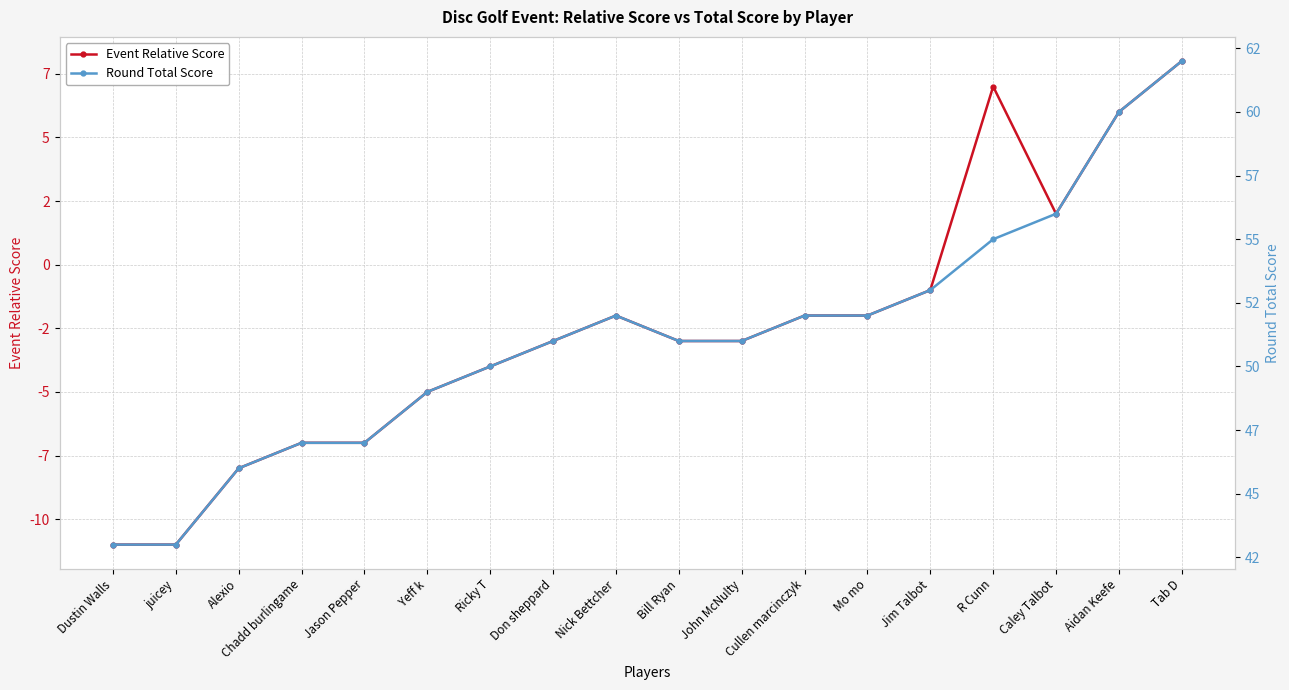

How many data points in Event Relative Score are above -3?

8